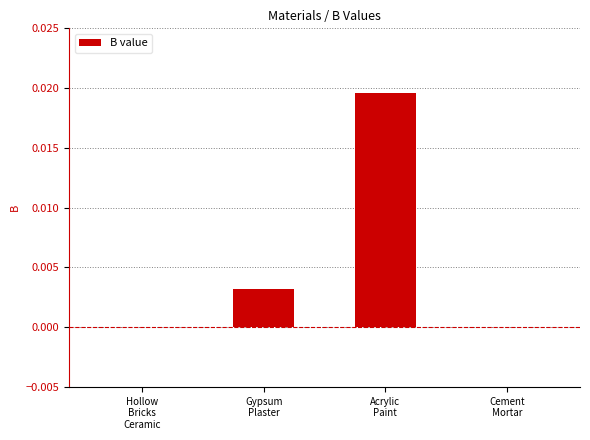

How many distinct data groups are displayed?

1